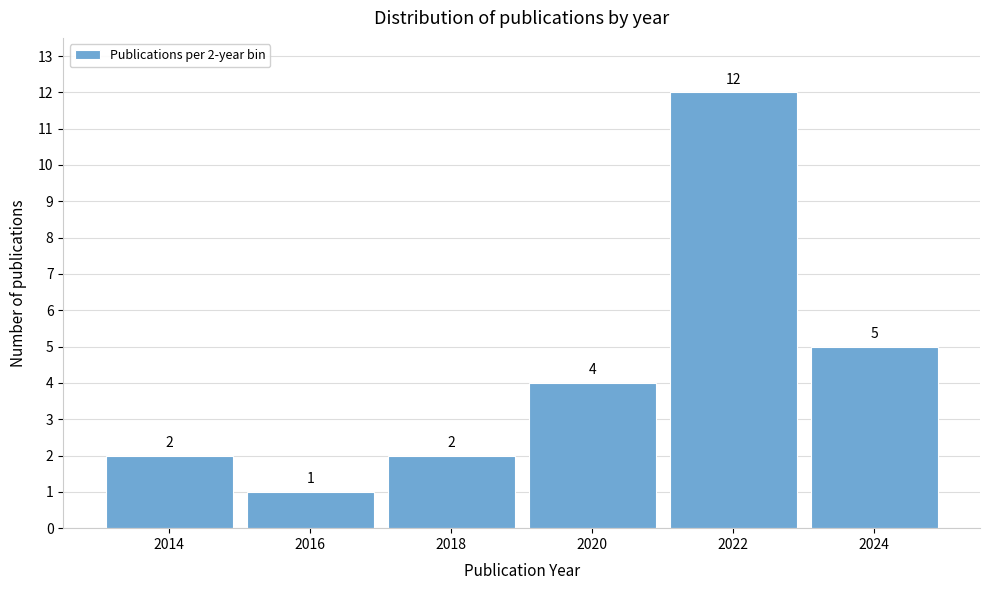

Reading right to left, transcribe all the data shown in this chart.

5	12	4	2	1	2